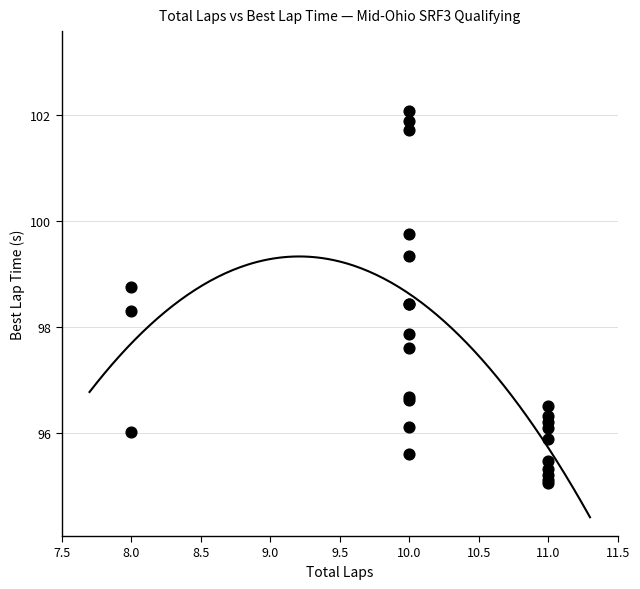

What Y value in the scatter plot is closest to 98?

97.9